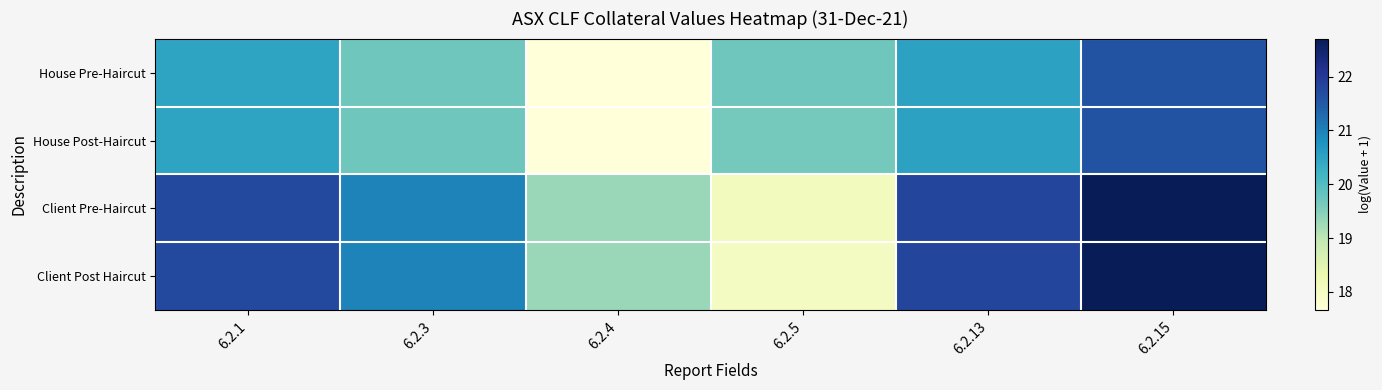

Reading left to right, transcribe all the data shown in this chart.

House Pre-Haircut: 6.2.1=20.5	6.2.3=19.7	6.2.4=17.7	6.2.5=19.7	6.2.13=20.5	6.2.15=21.6
House Post-Haircut: 6.2.1=20.5	6.2.3=19.7	6.2.4=17.7	6.2.5=19.7	6.2.13=20.5	6.2.15=21.6
Client Pre-Haircut: 6.2.1=21.7	6.2.3=21.0	6.2.4=19.3	6.2.5=18.1	6.2.13=21.8	6.2.15=22.7
Client Post Haircut: 6.2.1=21.7	6.2.3=21.0	6.2.4=19.3	6.2.5=18.0	6.2.13=21.8	6.2.15=22.7